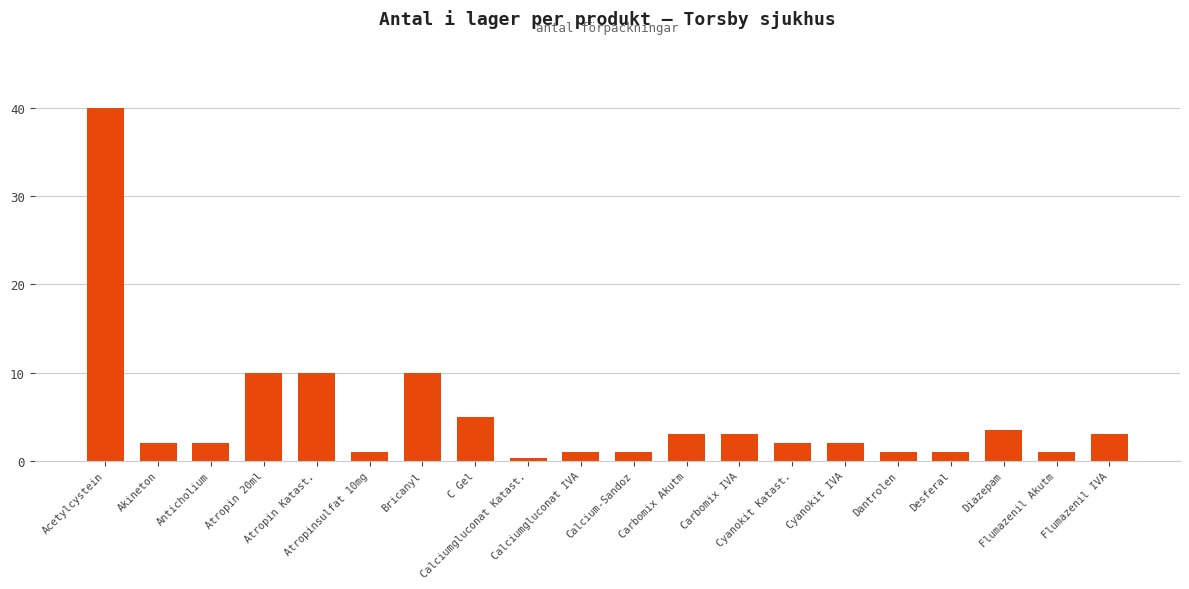

What position from the right is Diazepam?

3